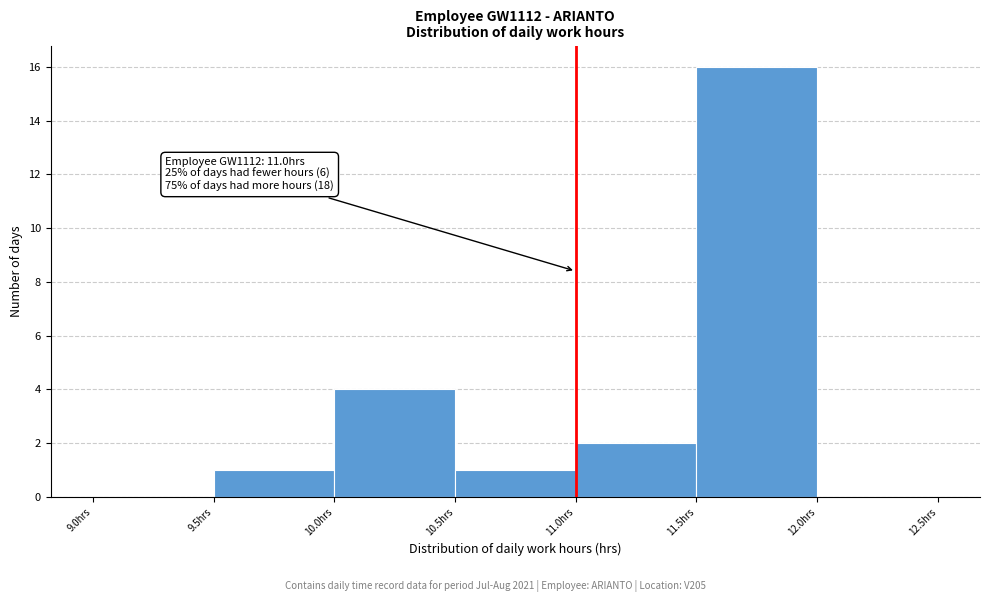

Which range on the x-axis has the tallest bar?

11.5 to 12.0